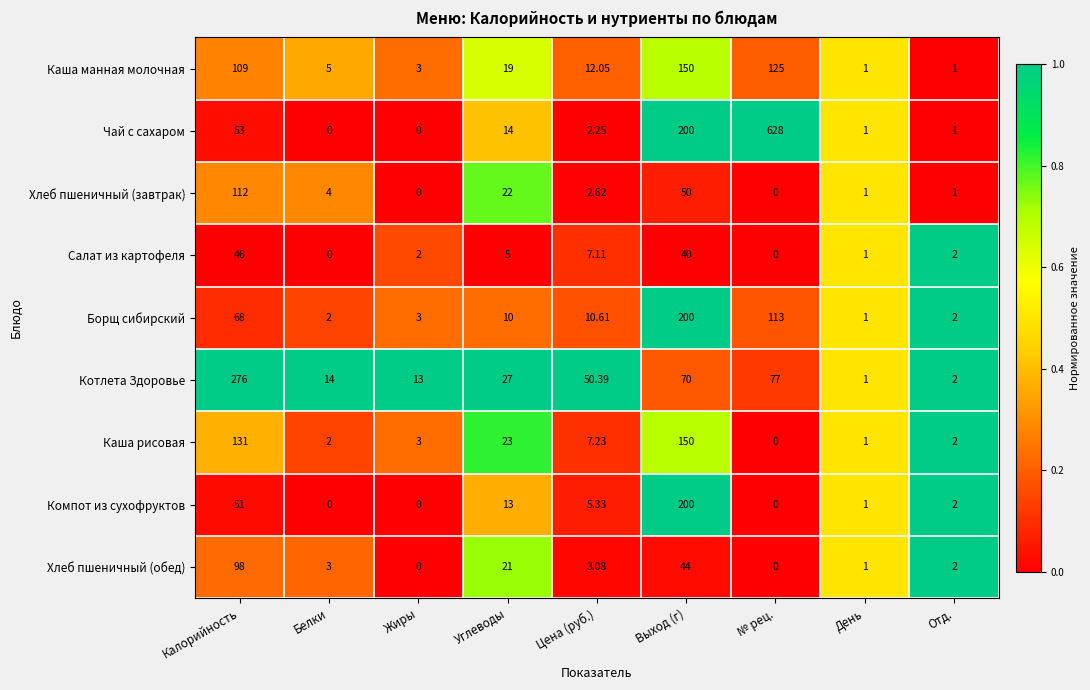

Rank the series at Углеводы from lowest to highest value.

Салат из картофеля, Борщ сибирский, Компот из сухофруктов, Чай с сахаром, Каша манная молочная, Хлеб пшеничный (обед), Хлеб пшеничный (завтрак), Каша рисовая, Котлета Здоровье